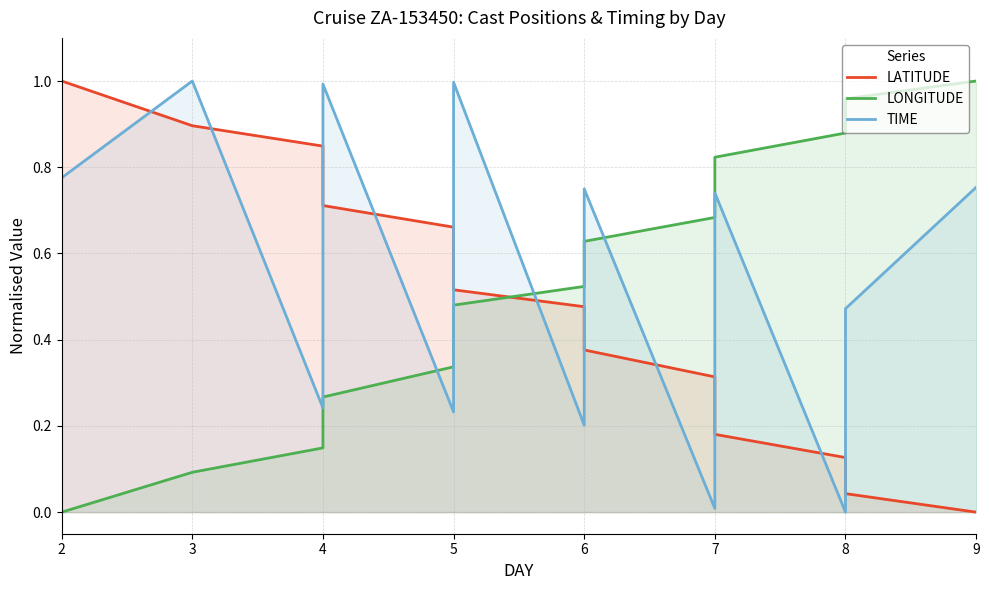

How many lines are shown in the chart?

3